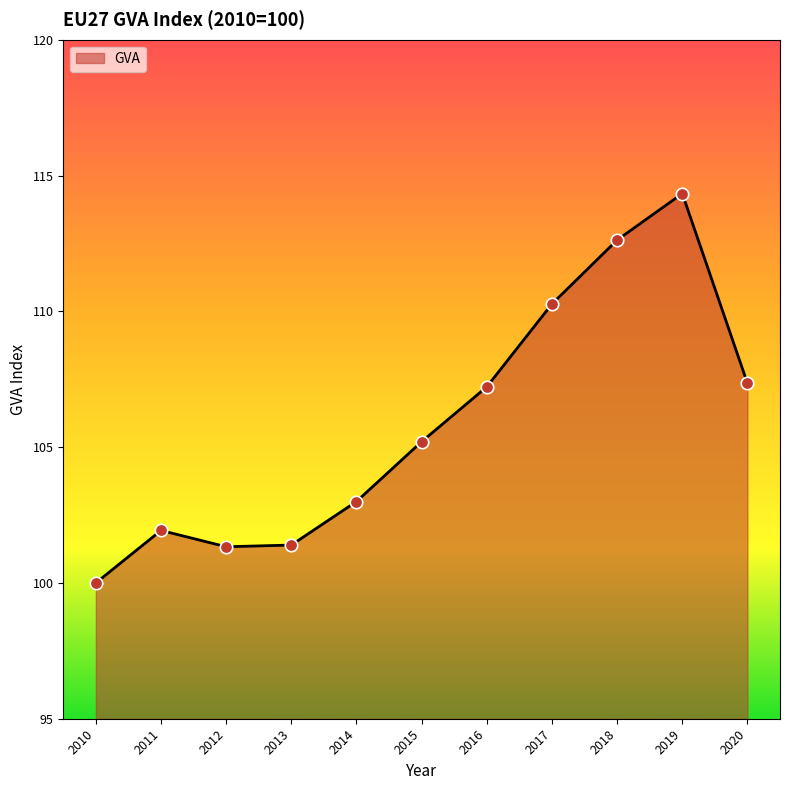

Between 2015 and 2011, which is larger?

2015